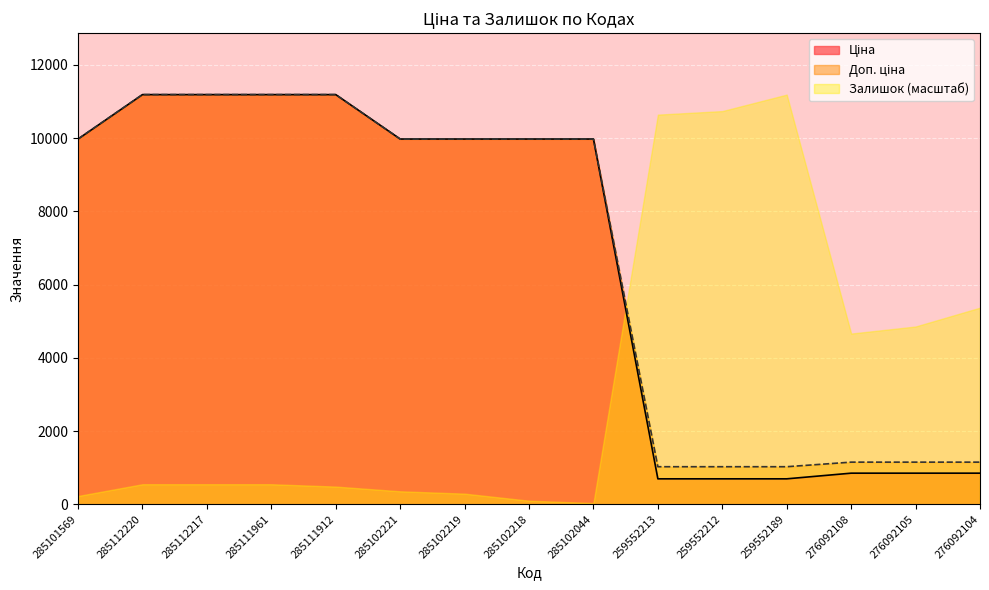

What is the average value of the Доп. ціна series?

6743.4